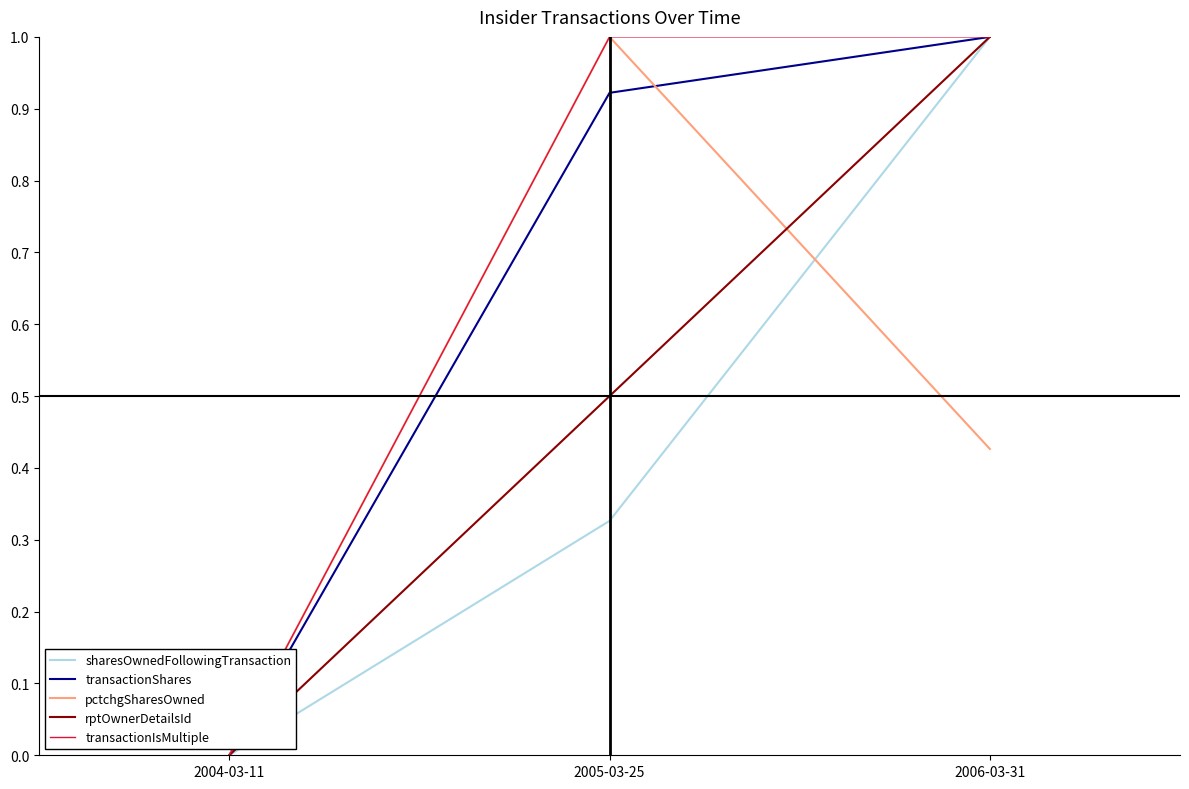

List the labels in order of sharesOwnedFollowingTransaction value, smallest first.

2004-03-11, 2005-03-25, 2006-03-31